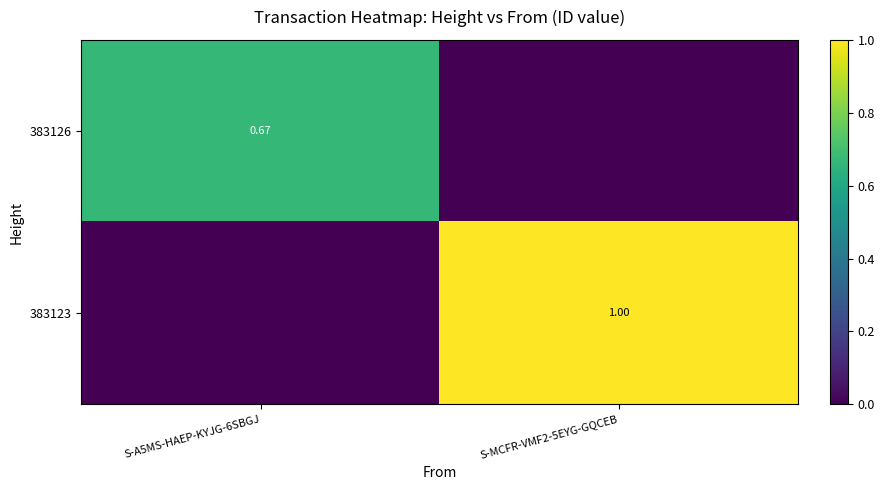

What is the difference between the 383123 values at S-A5MS-HAEP-KYJG-6SBGJ and S-MCFR-VMF2-5EYG-GQCEB?

1.0